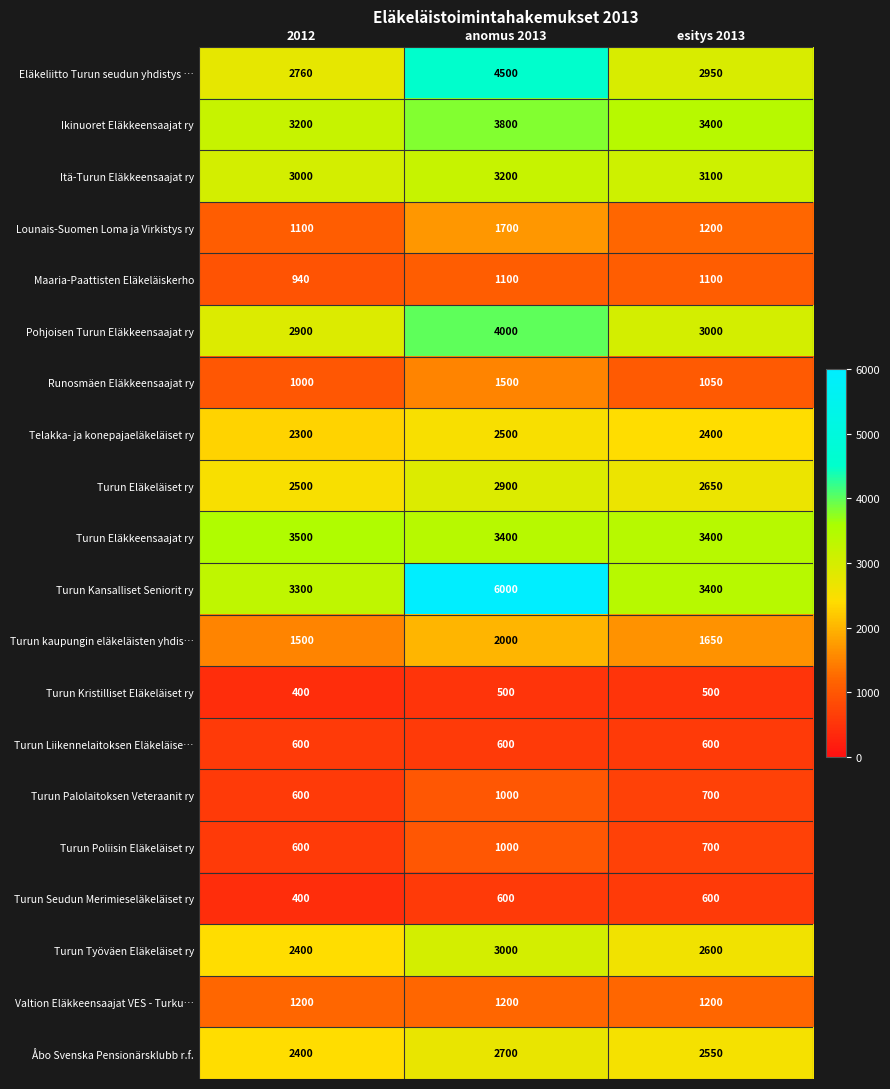

The value of Itä-Turun Eläkkeensaajat ry at esitys 2013 is 3100. True or false?

True